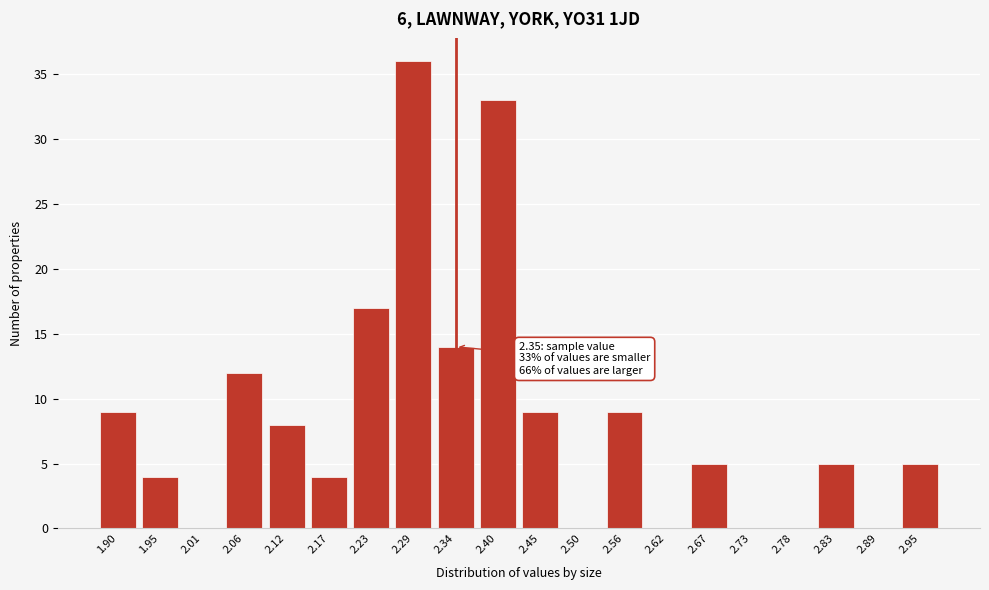

Reading left to right, transcribe all the data shown in this chart.

1.90=9	1.95=4	2.01=0	2.06=12	2.12=8	2.17=4	2.23=17	2.29=36	2.34=14	2.40=33	2.45=9	2.50=0	2.56=9	2.62=0	2.67=5	2.73=0	2.78=0	2.83=5	2.89=0	2.95=5